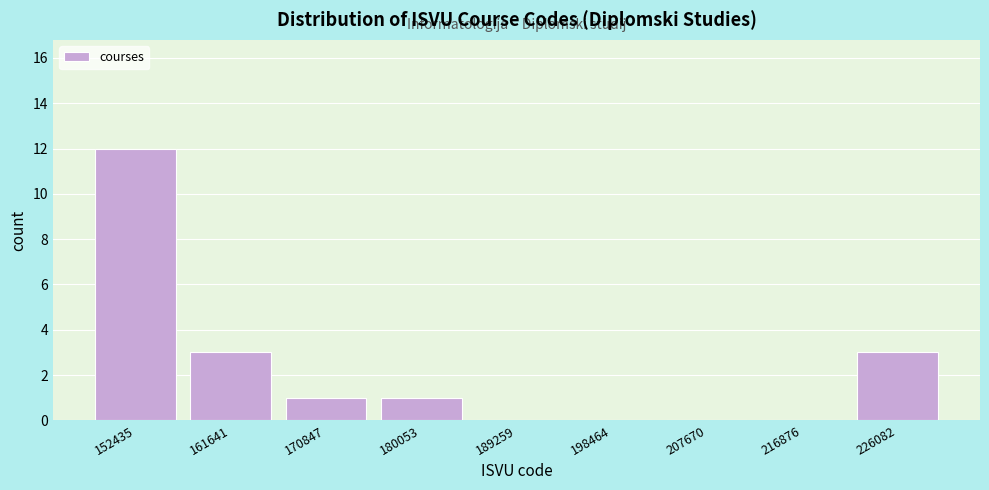

Reading left to right, list every bar in this chart as the range it spans on the x-axis followed by its height. Neither the bar edges nor the heights are printed on the chart, so give them approximately, as read against the axes.

148000 to 157000: 12
157000 to 166000: 3
166000 to 175000: 1
175000 to 185000: 1
185000 to 194000: 0
194000 to 203000: 0
203000 to 212000: 0
212000 to 221000: 0
221000 to 231000: 3